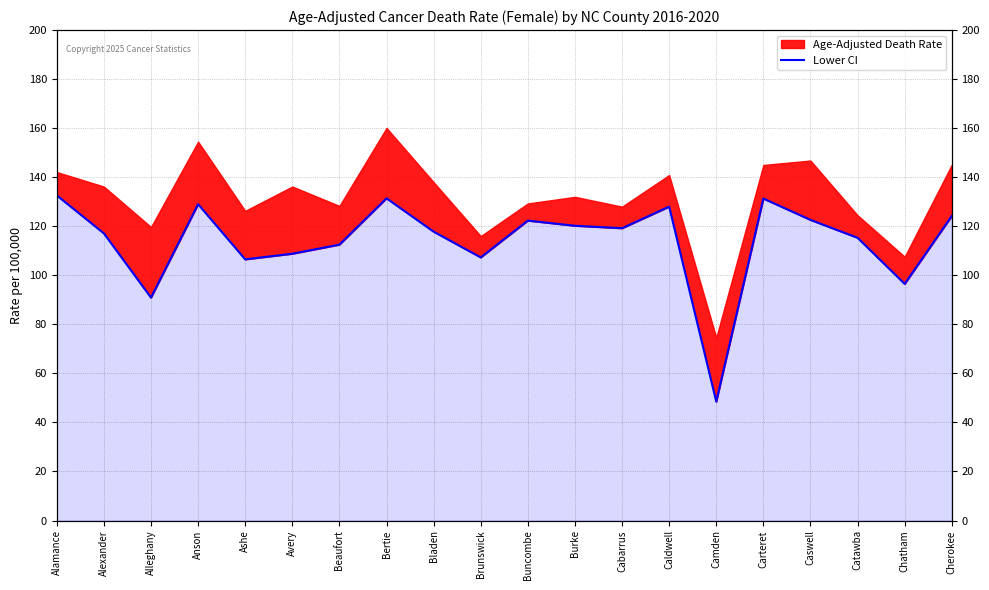

How many lines are shown in the chart?

1